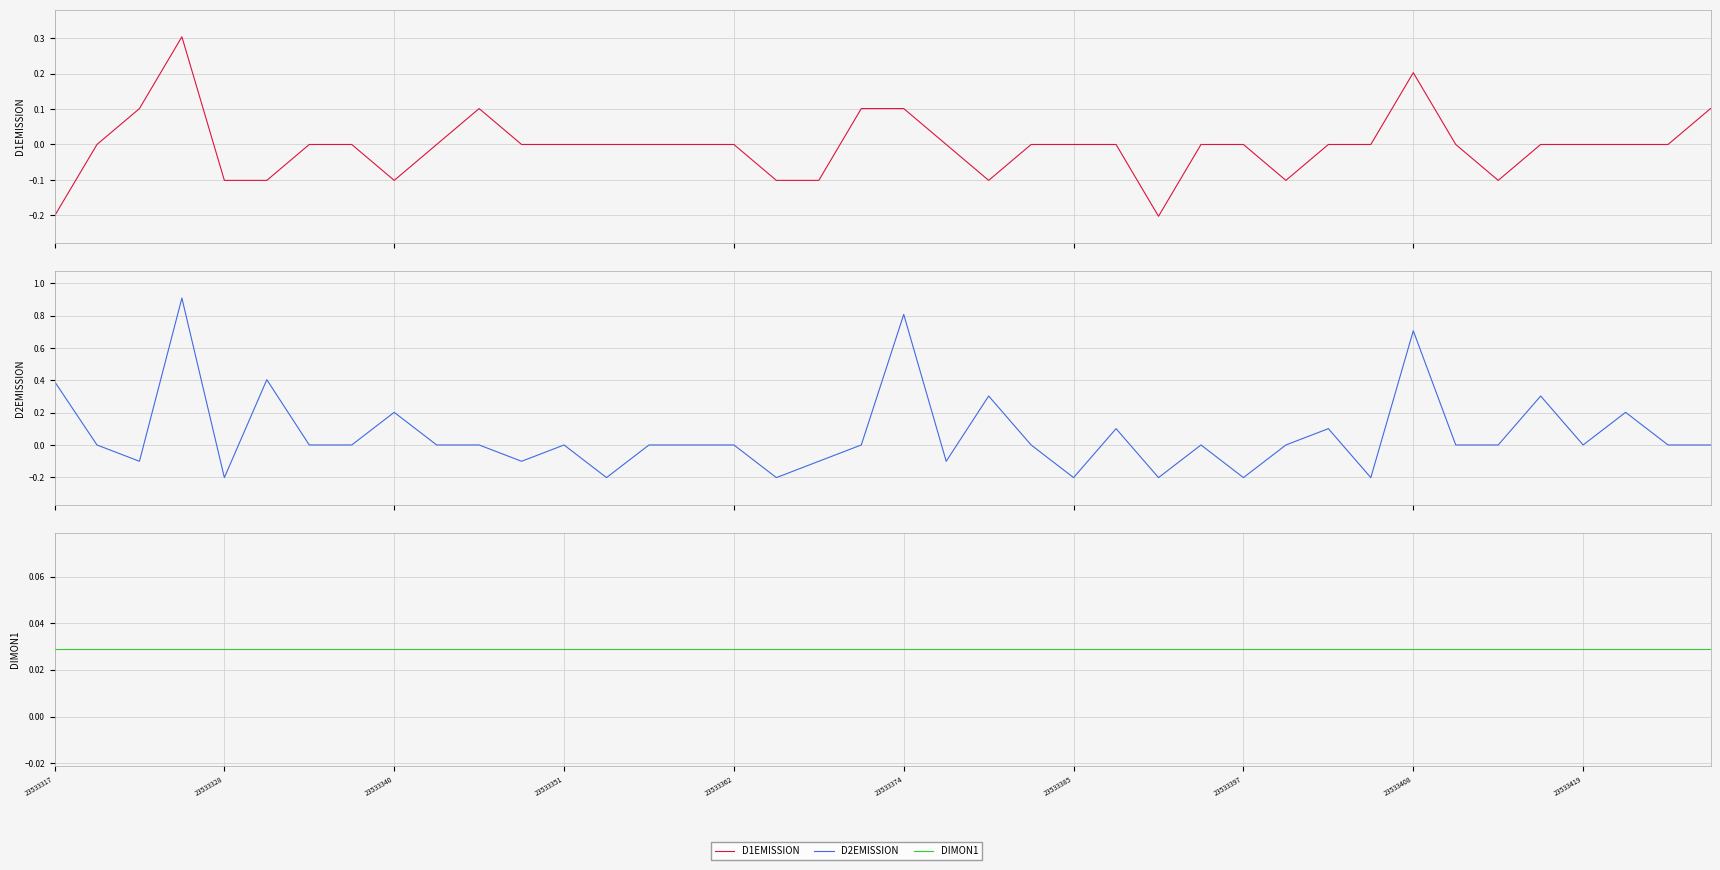

What is the sum of all D2EMISSION values?

2.6